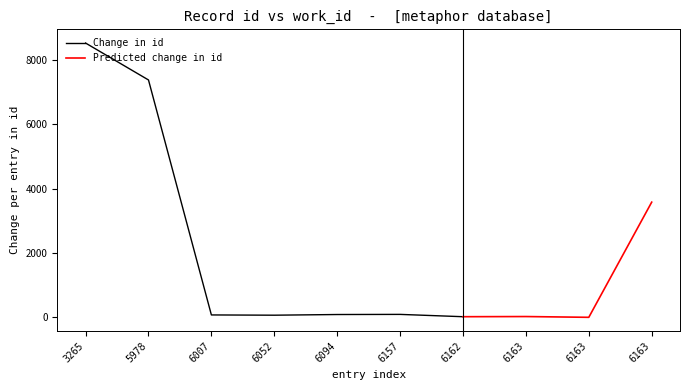

The Change in id series shows 67 at 6052. True or false?

True